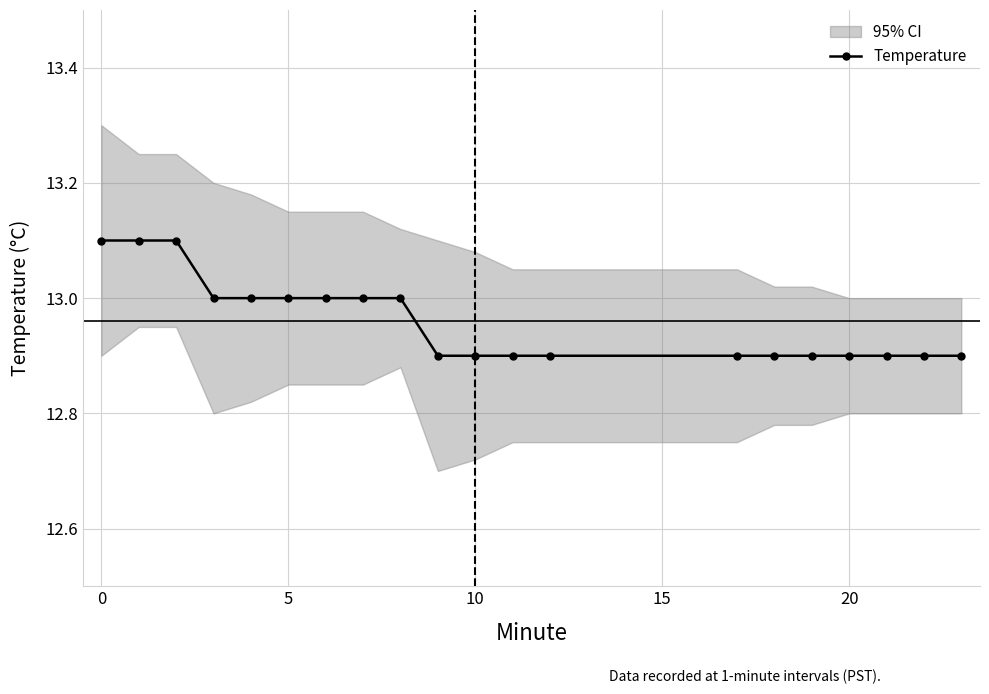

Count the values in the range 12 to 13.

17